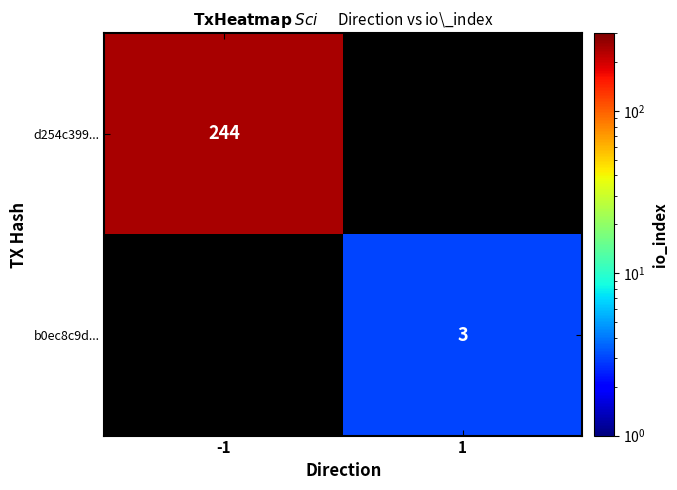

At how many categories does at least one series exceed 63?

1